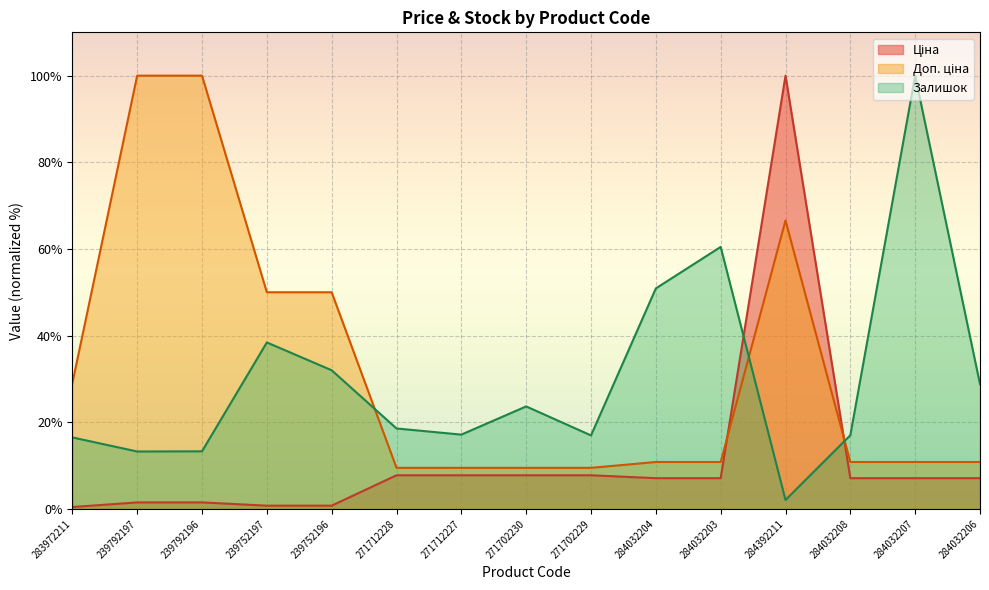

What are all the series names shown in the legend?

Ціна, Доп. ціна, Залишок